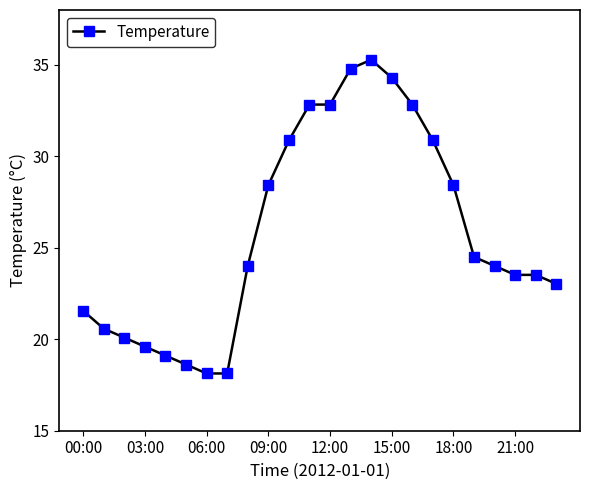

What is the maximum value shown in the chart?

35.3